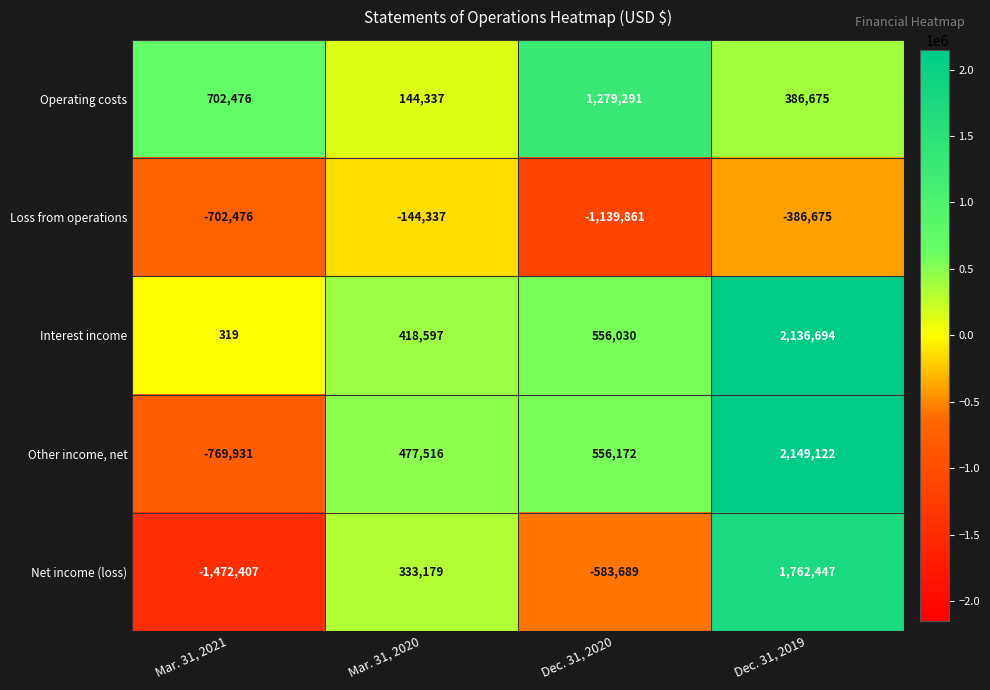

What is the difference between the Loss from operations values at Mar. 31, 2021 and Dec. 31, 2019?

315801